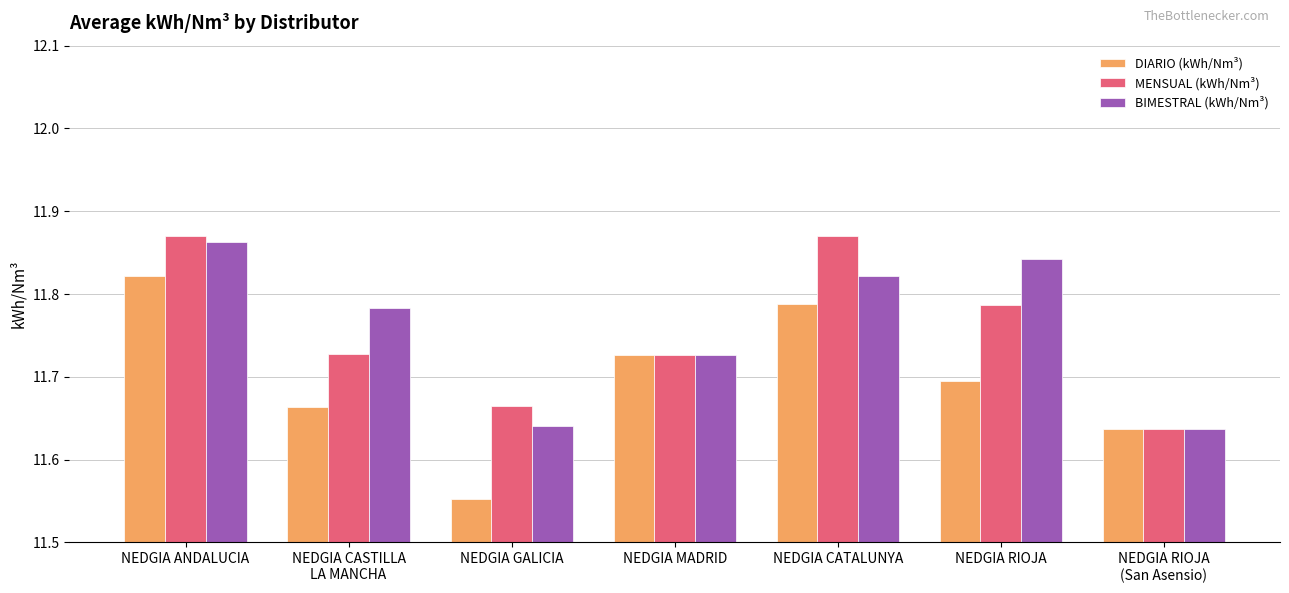

What is the difference between the DIARIO (kWh/Nm³) values at NEDGIA ANDALUCIA and NEDGIA GALICIA?

0.3